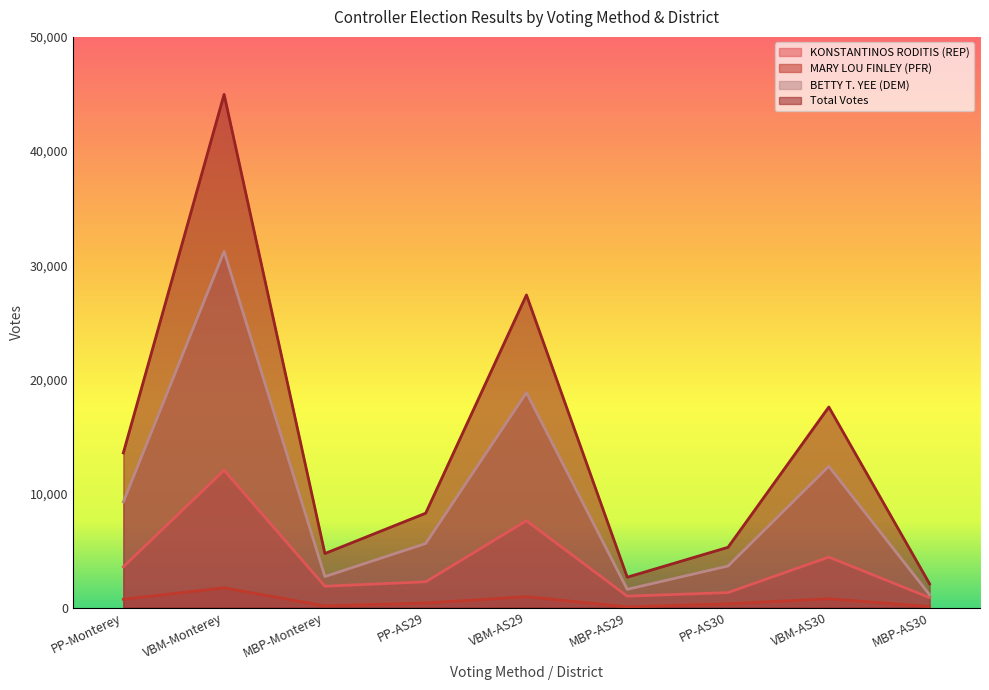

What is the label of the 8th point from the right?

VBM-Monterey